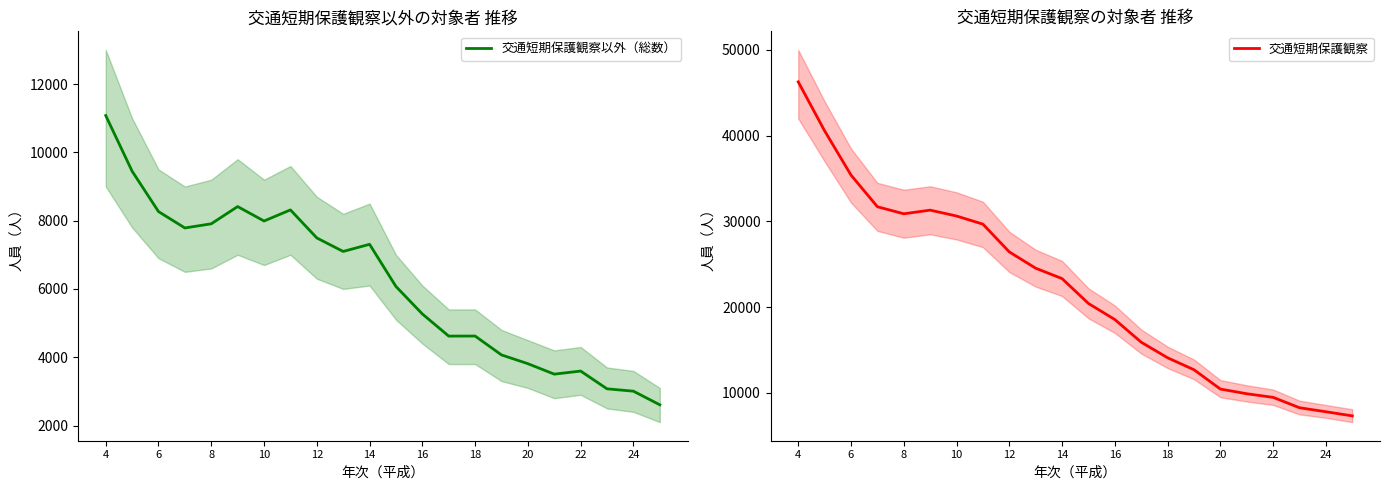

What is the sum of all 交通短期保護観察 values?

485806